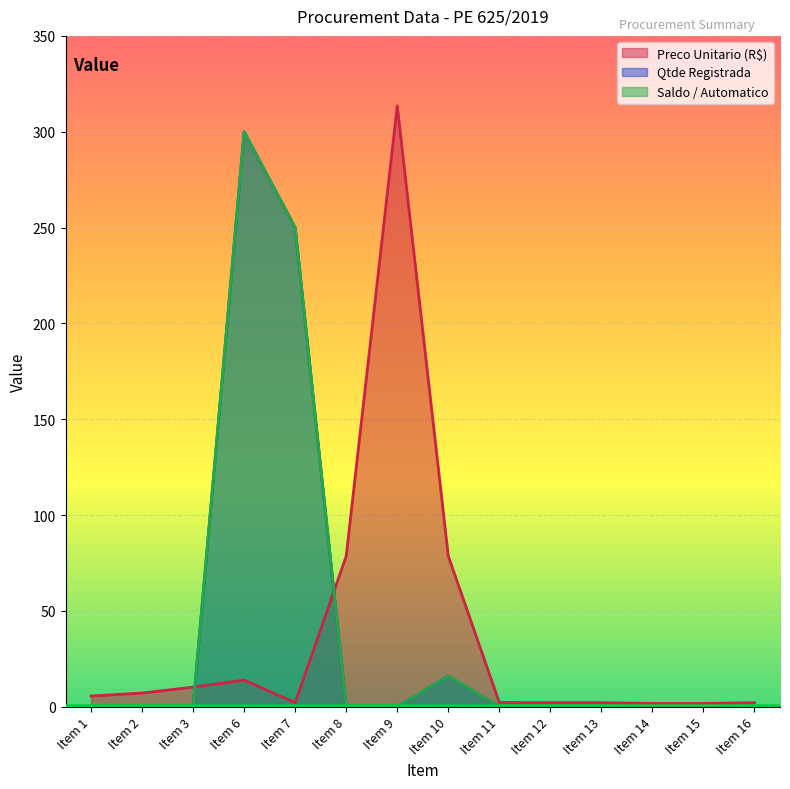

List the labels in order of Saldo / Automatico value, largest first.

Item 6, Item 7, Item 10, Item 1, Item 2, Item 3, Item 8, Item 9, Item 11, Item 12, Item 13, Item 14, Item 15, Item 16